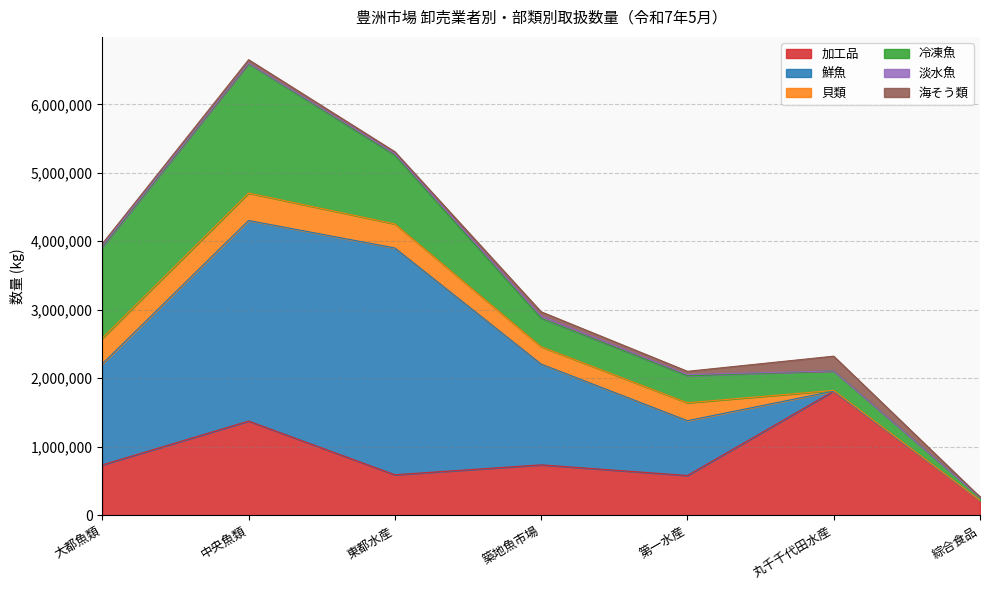

Count the number of categories in the chart.

7